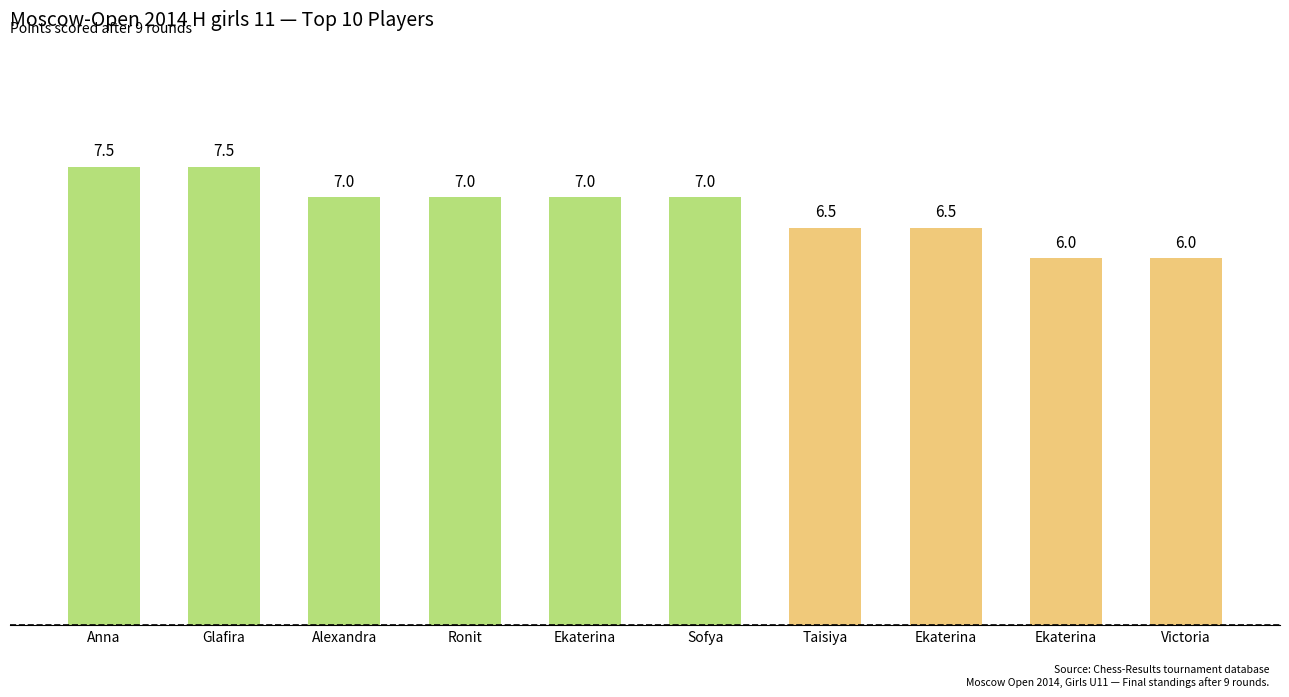

Are the bars horizontal?

No